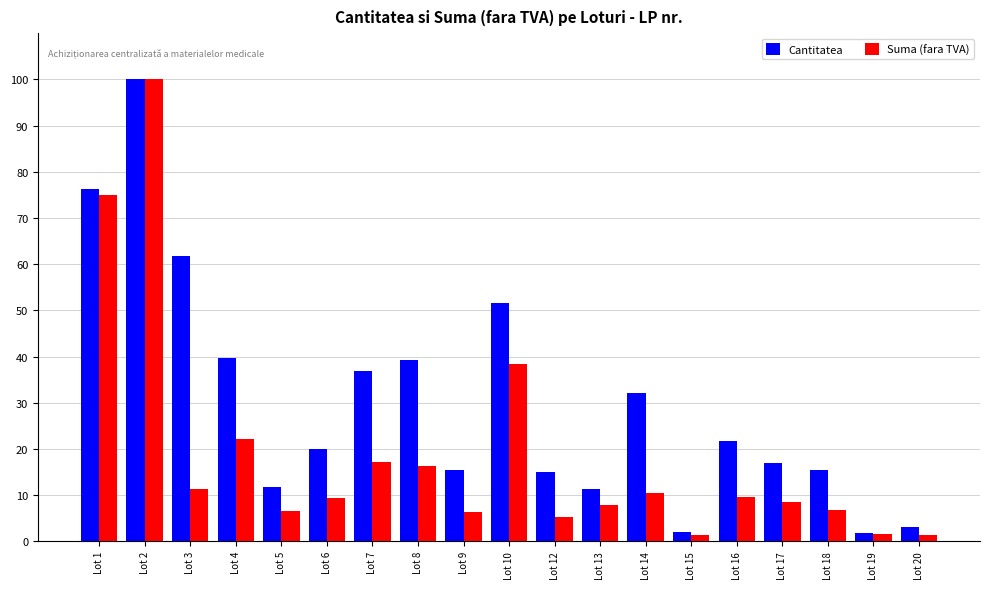

What is the average value of the Suma (fara TVA) series?

18.7